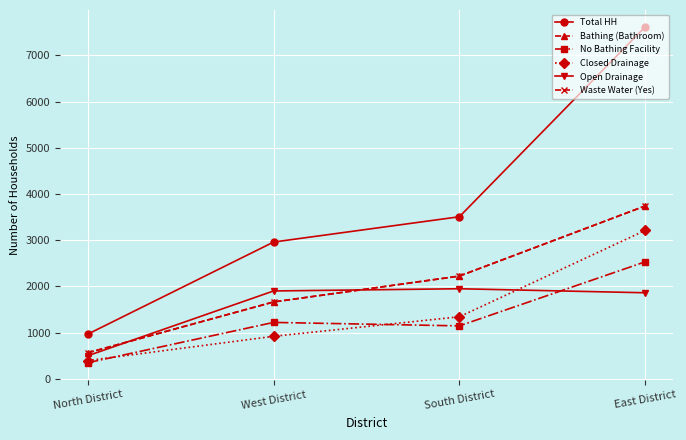

Does the chart display data point markers on the line(s)?

Yes